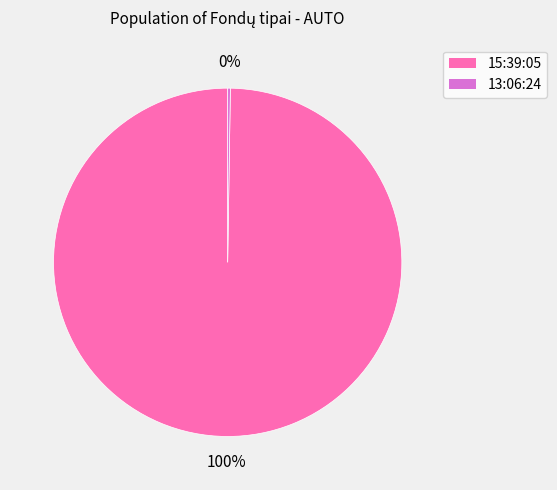

What is the largest slice in the pie chart?

15:39:05